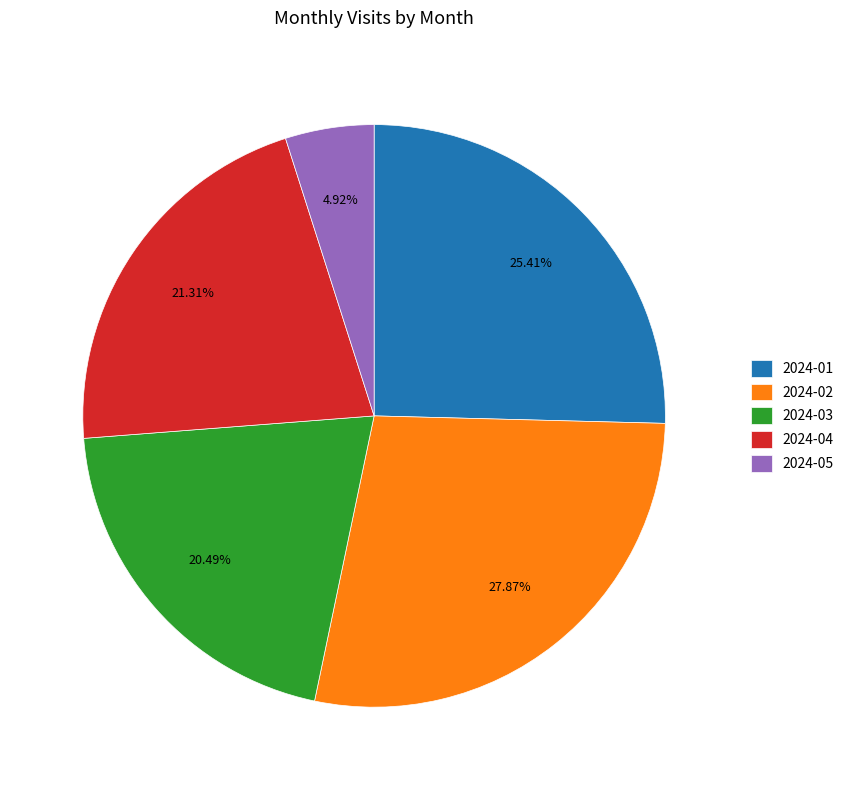

Rank the categories by value from lowest to highest.

2024-05, 2024-03, 2024-04, 2024-01, 2024-02